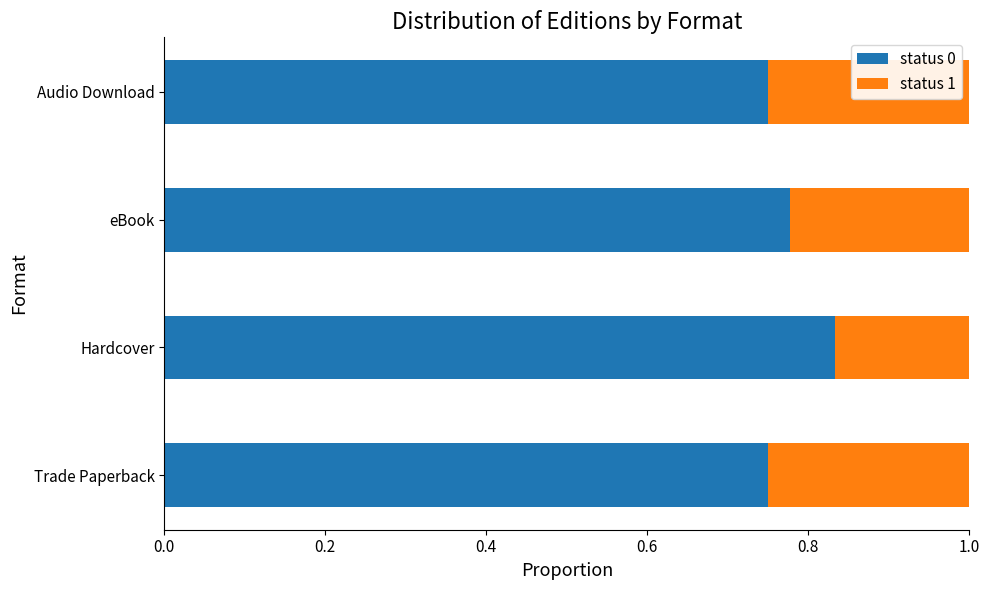

What is the difference between the maximum and second lowest values in the status 0 series?

0.1